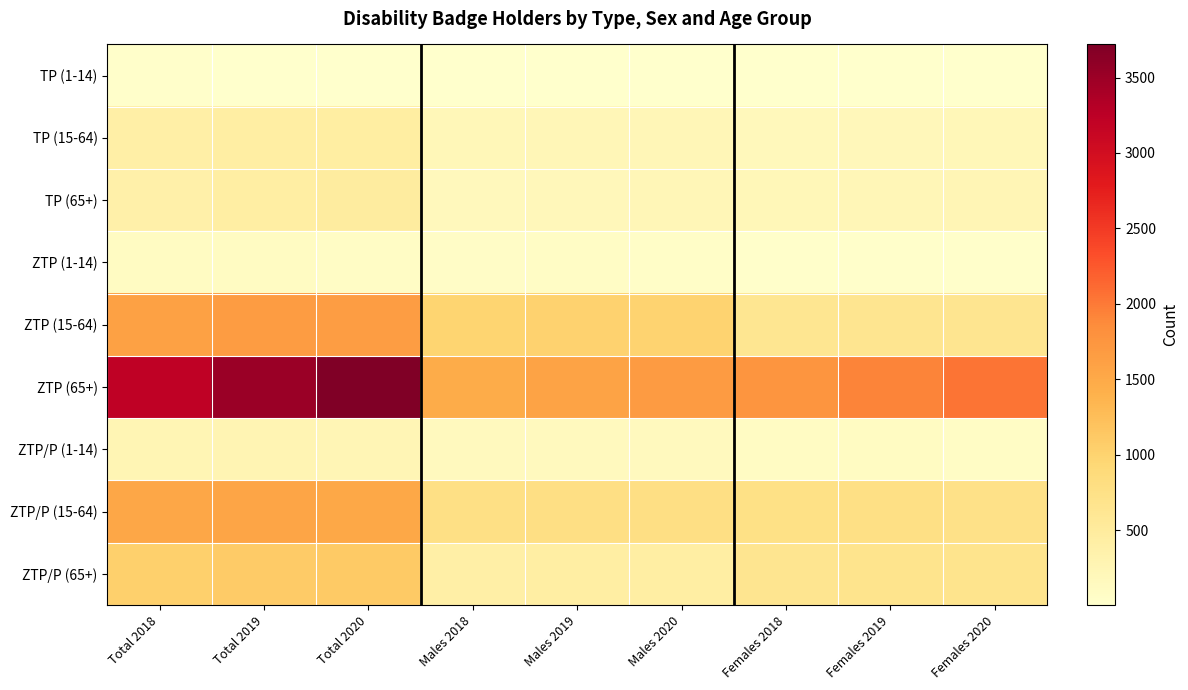

At Total 2020, list the series in order from smallest to largest.

TP (1-14), ZTP (1-14), ZTP/P (1-14), TP (15-64), TP (65+), ZTP/P (65+), ZTP/P (15-64), ZTP (15-64), ZTP (65+)